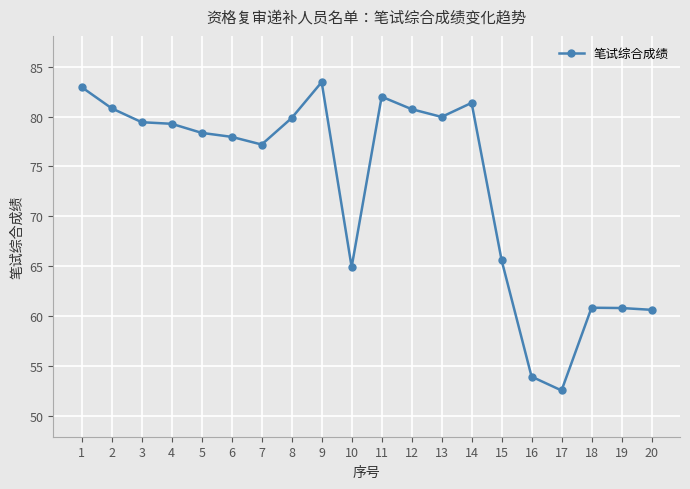

What is the ratio of the value at 9 to the value at 20?

1.4